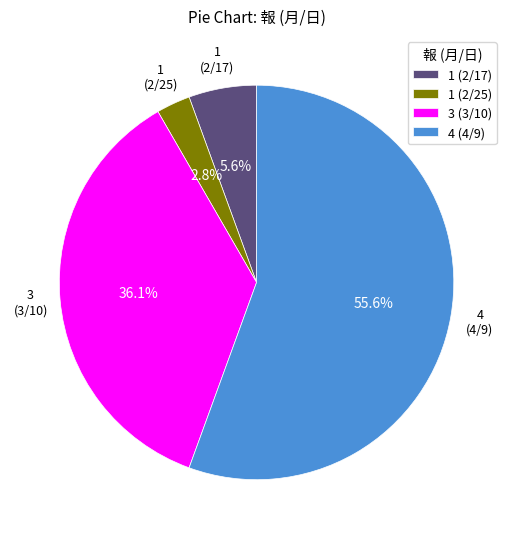

How many segments does this pie chart have?

4